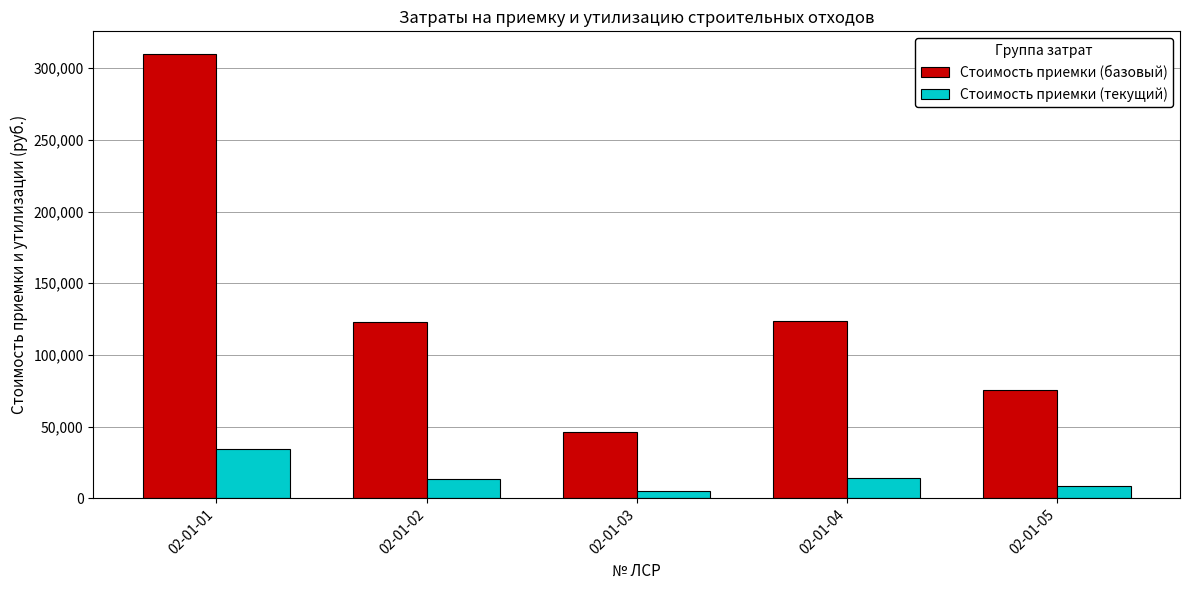

At which label does Стоимость приемки (текущий) reach its minimum?

02-01-03